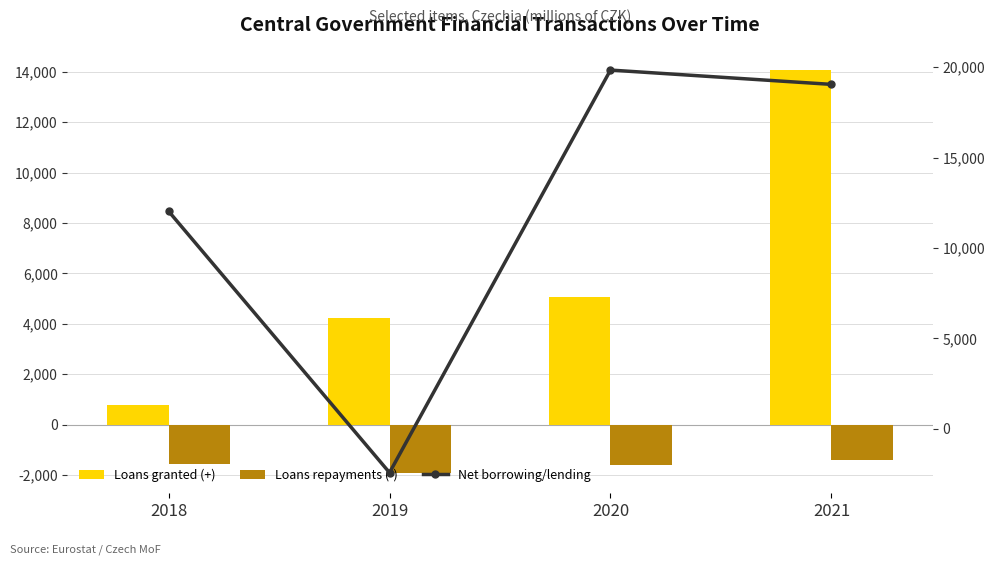

How many data points in Loans granted (+) are above 5052?

1